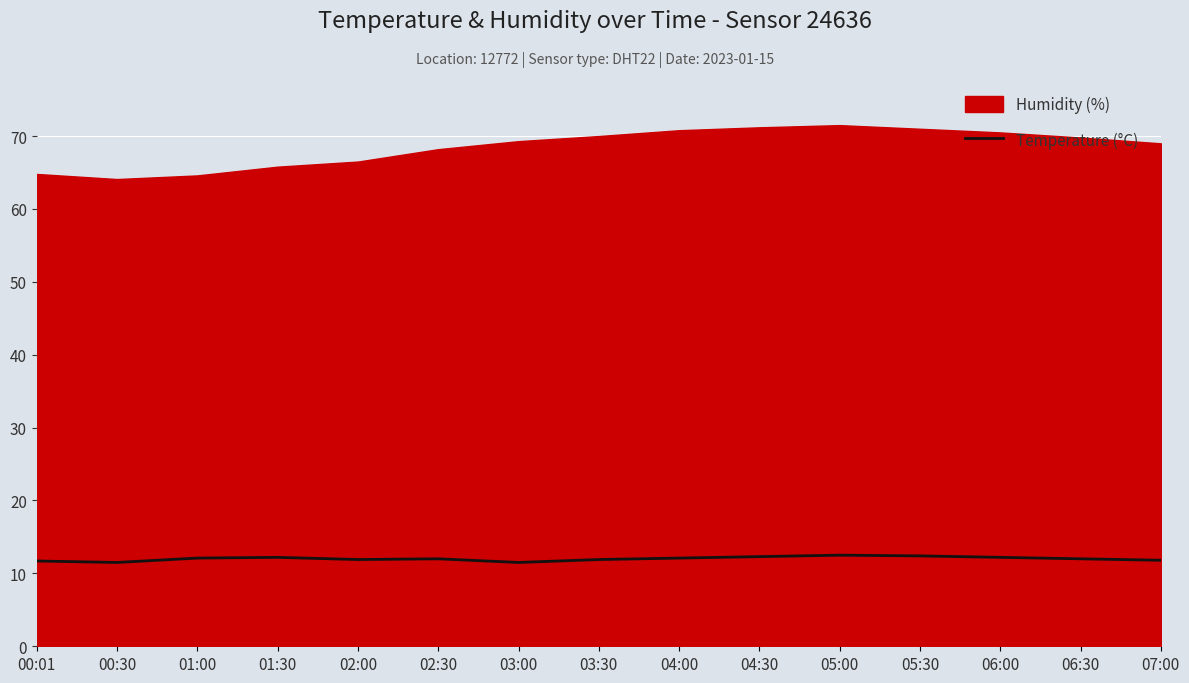

What is the change in value from 00:30 to 05:30?

+0.9